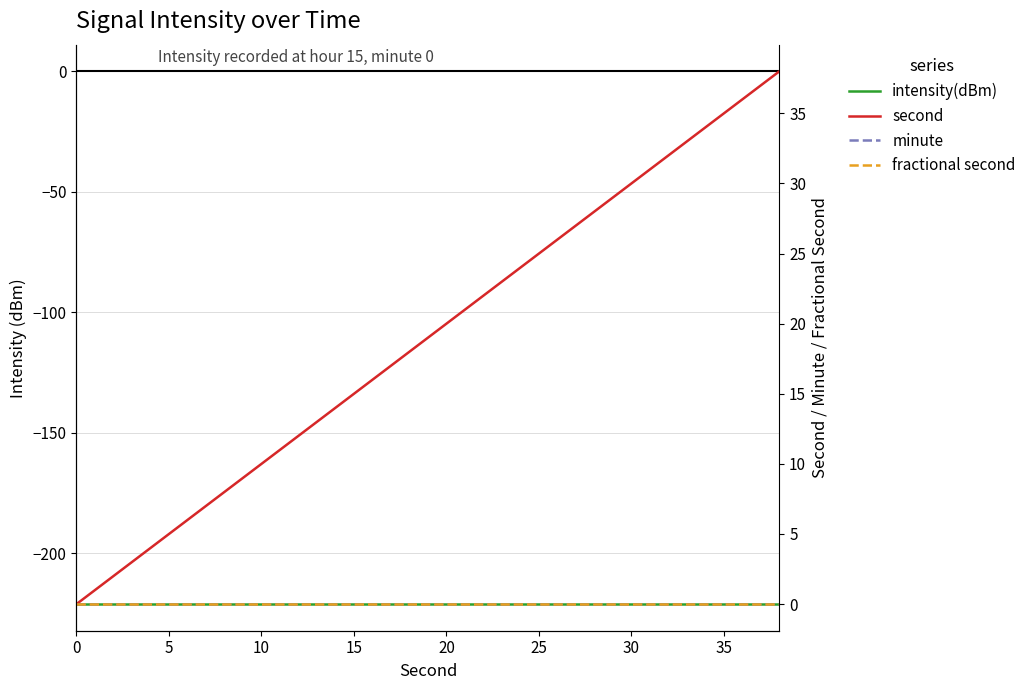

Reading left to right, extract all data points from this chart.

intensity(dBm): -221.0	-221.0	-221.0	-221.0	-221.0	-221.0	-221.0	-221.0	-221.0	-221.0	-221.0	-221.0	-221.0	-221.0	-221.0	-221.0	-221.0	-221.0	-221.0	-221.0
second: 0.0	2.0	4.0	6.0	8.0	10.0	12.0	14.0	16.0	18.0	20.0	22.0	24.0	26.0	28.0	30.0	32.0	34.0	36.0	38.0
minute: 0.0	0.0	0.0	0.0	0.0	0.0	0.0	0.0	0.0	0.0	0.0	0.0	0.0	0.0	0.0	0.0	0.0	0.0	0.0	0.0
fractional second: 0.0	0.0	0.0	0.0	0.0	0.0	0.0	0.0	0.0	0.0	0.0	0.0	0.0	0.0	0.0	0.0	0.0	0.0	0.0	0.0